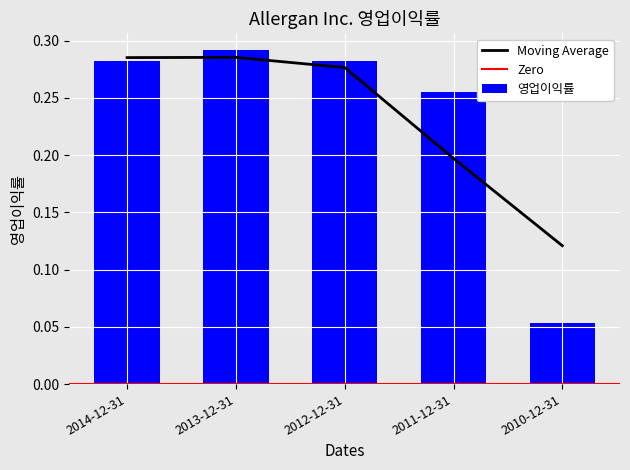

What is the label of the 4th bar from the right?

2013-12-31